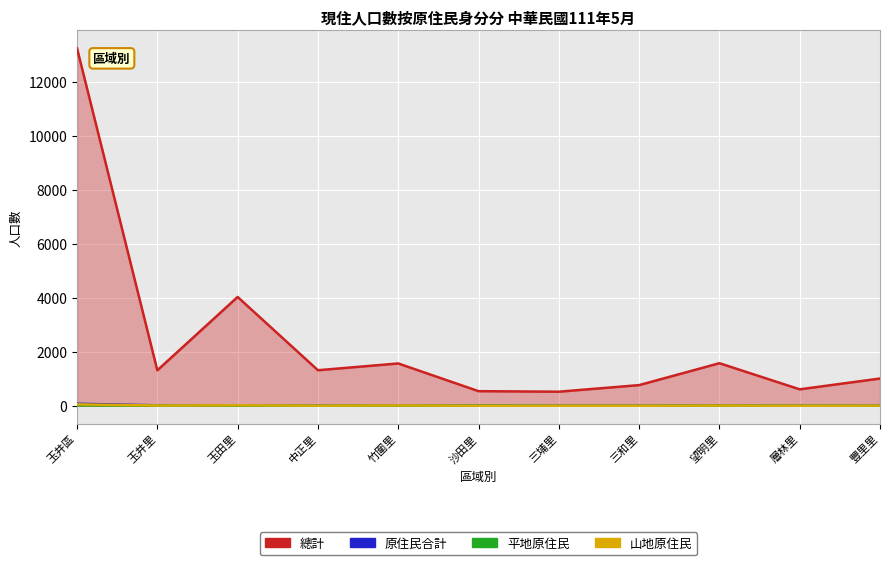

What is the difference between the highest and lowest values at 玉井區?

13215